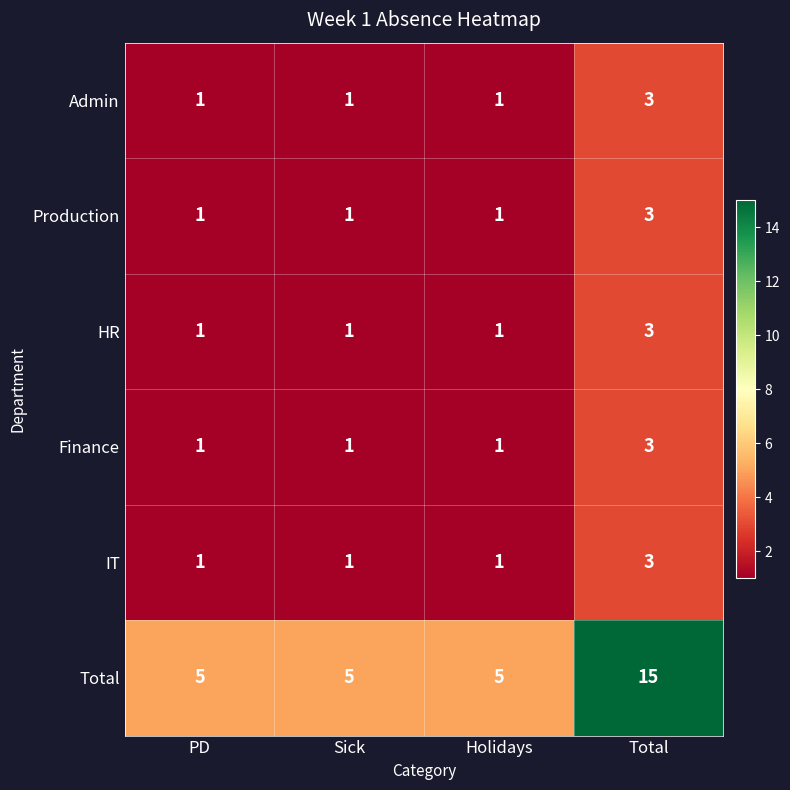

What is the spread (max minus min) of values at Holidays?

4